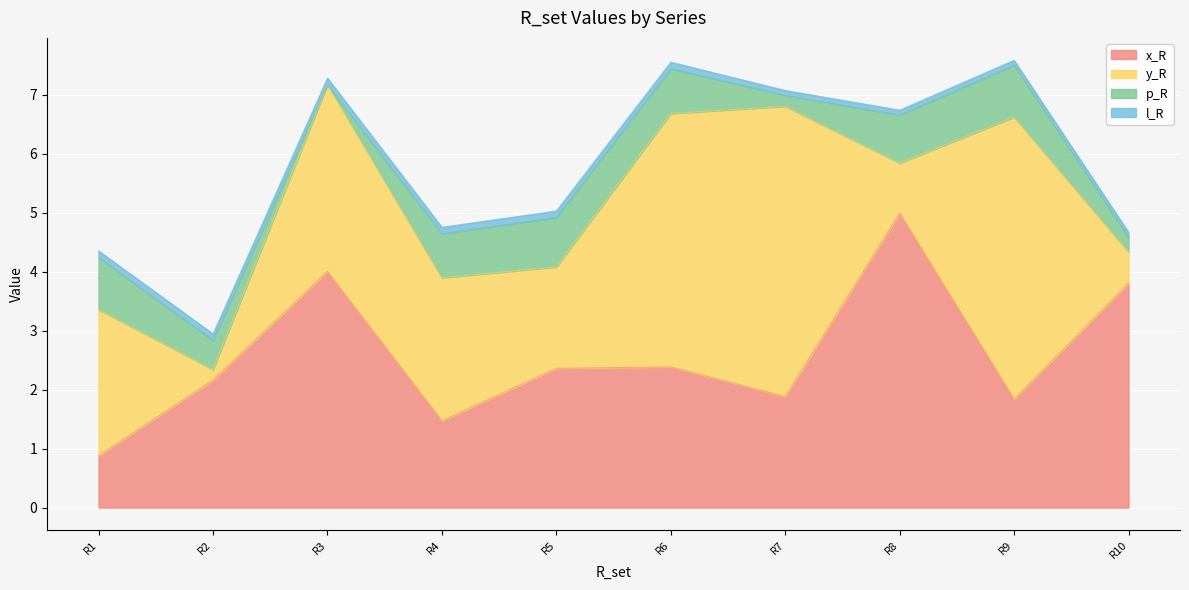

Reading left to right, what are all the values shown in this chart?

x_R: 0.9	2.2	4.0	1.5	2.4	2.4	1.9	5.0	1.8	3.8
y_R: 2.5	0.2	3.2	2.4	1.7	4.3	4.9	0.8	4.8	0.5
p_R: 0.9	0.5	0.0	0.7	0.8	0.8	0.2	0.8	0.9	0.3
l_R: 0.1	0.1	0.1	0.1	0.1	0.1	0.1	0.1	0.1	0.1